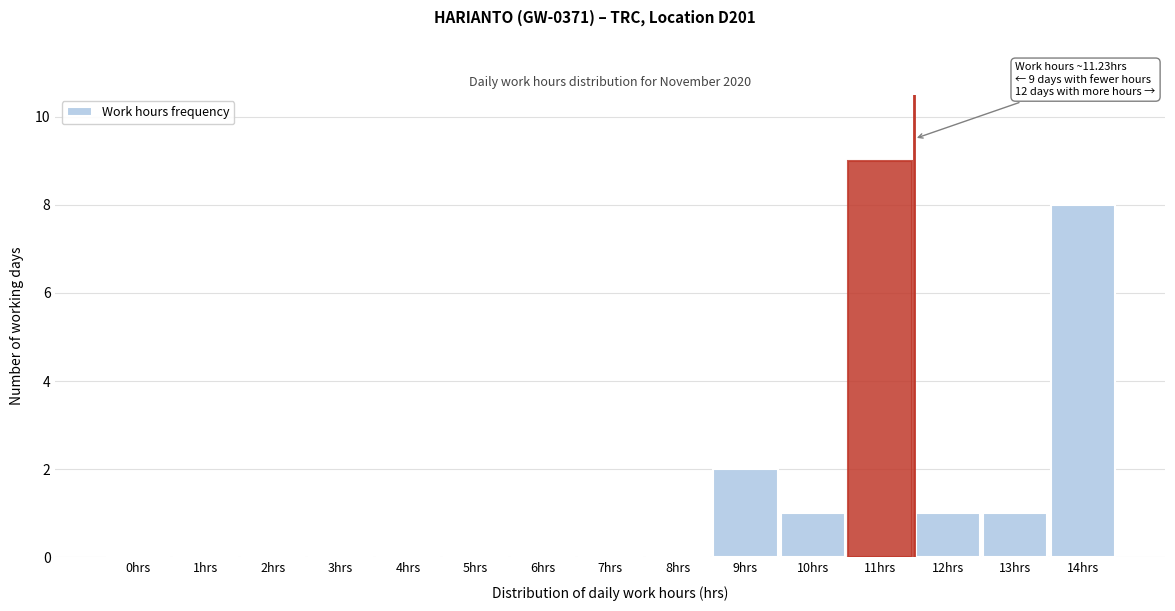

Reading right to left, list all the values displayed in this chart.

14hrs=8	13hrs=1	12hrs=1	11hrs=9	10hrs=1	9hrs=2	8hrs=0	7hrs=0	6hrs=0	5hrs=0	4hrs=0	3hrs=0	2hrs=0	1hrs=0	0hrs=0